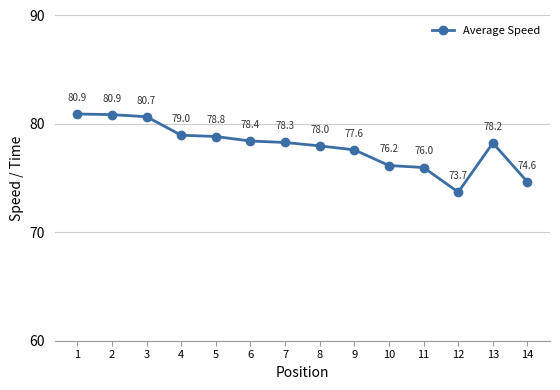

Reading right to left, extract all data points from this chart.

14=74.6	13=78.2	12=73.7	11=76.0	10=76.2	9=77.6	8=78.0	7=78.3	6=78.4	5=78.8	4=79.0	3=80.7	2=80.9	1=80.9